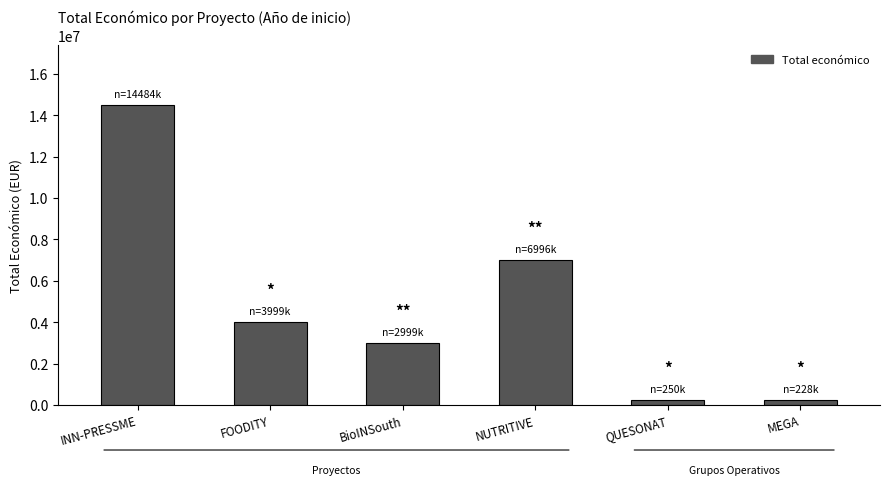

What is the label of the 5th bar from the left?

QUESONAT